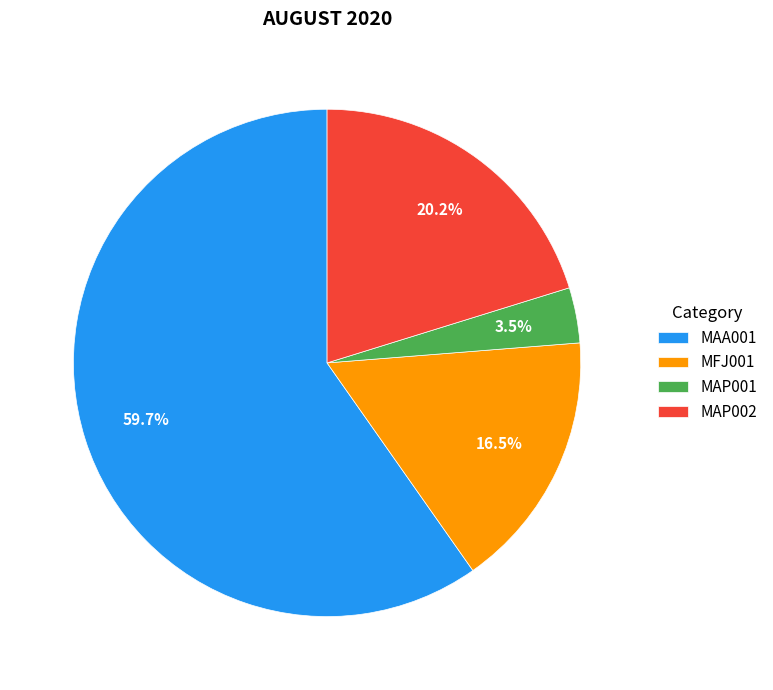

Rank the categories by value from lowest to highest.

MAP001, MFJ001, MAP002, MAA001